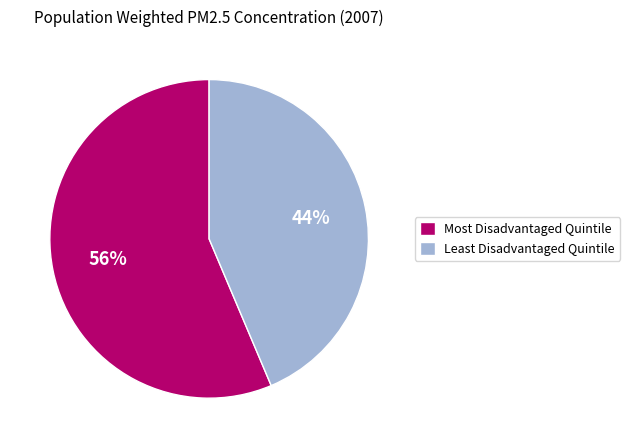

To the nearest percent, what percentage of the pie is Most Disadvantaged Quintile?

56%